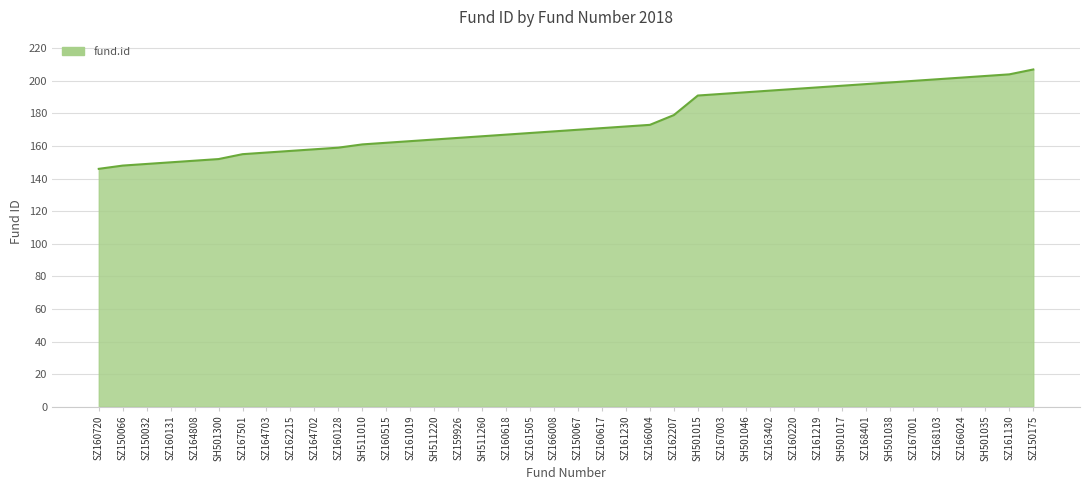

Reading left to right, extract all data points from this chart.

146	148	149	150	151	152	155	156	157	158	159	161	162	163	164	165	166	167	168	169	170	171	172	173	179	191	192	193	194	195	196	197	198	199	200	201	202	203	204	207